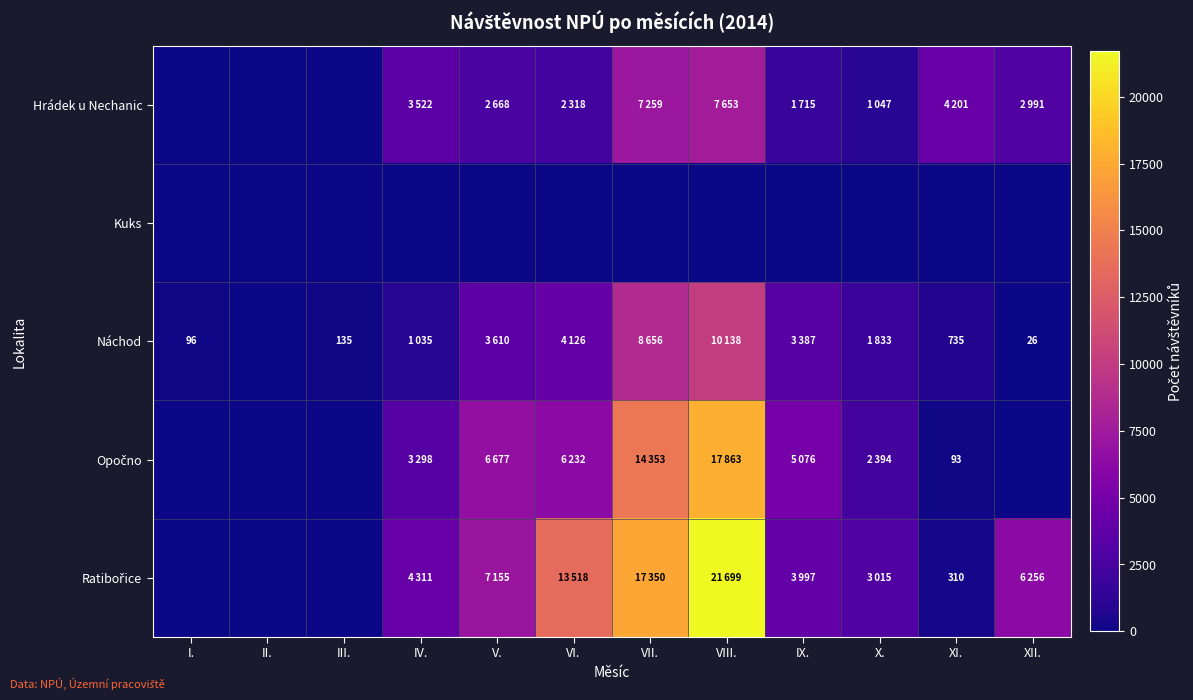

At which label is Náchod closest to 5069?

VI.